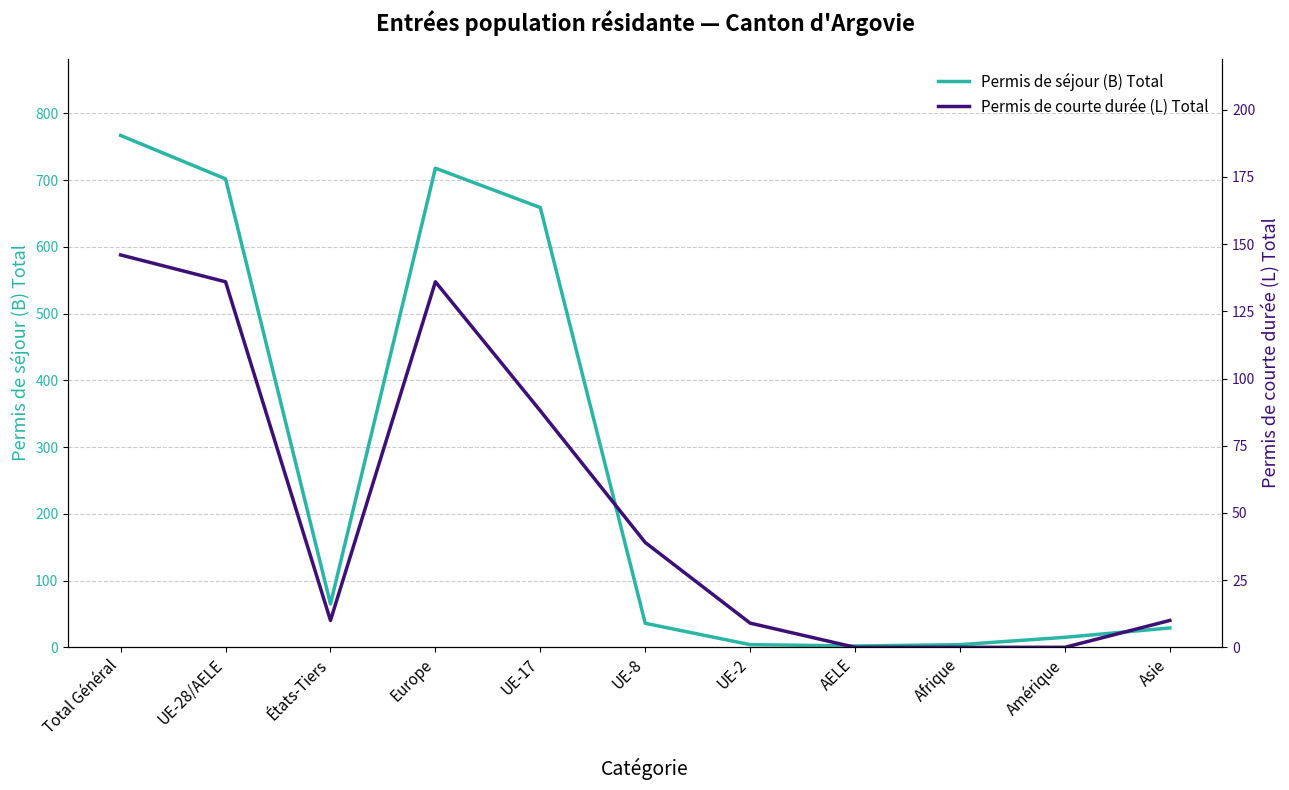

Does the chart have visible grid lines?

Yes